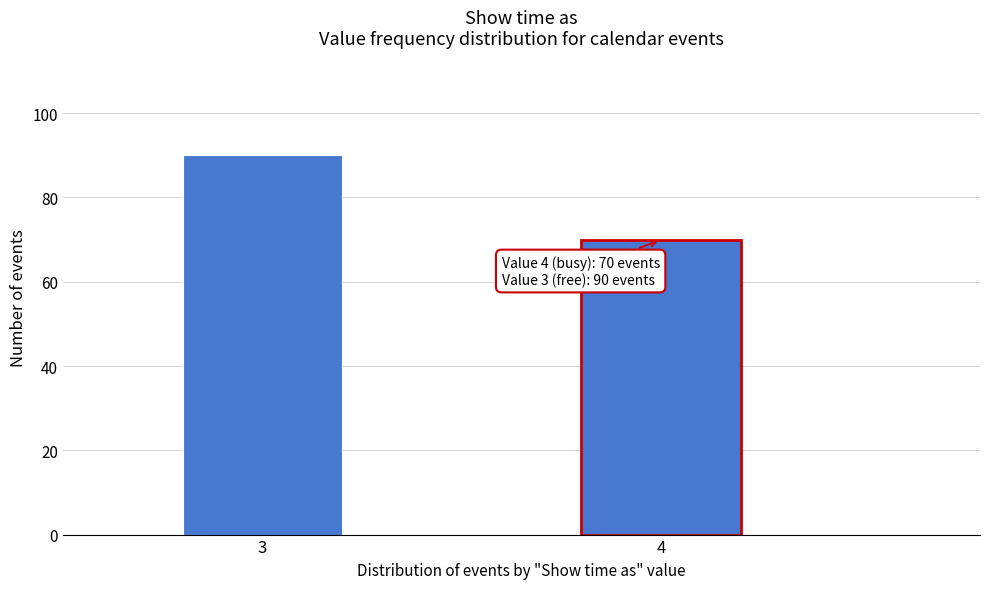

Reading left to right, list all the values displayed in this chart.

3=90	4=70